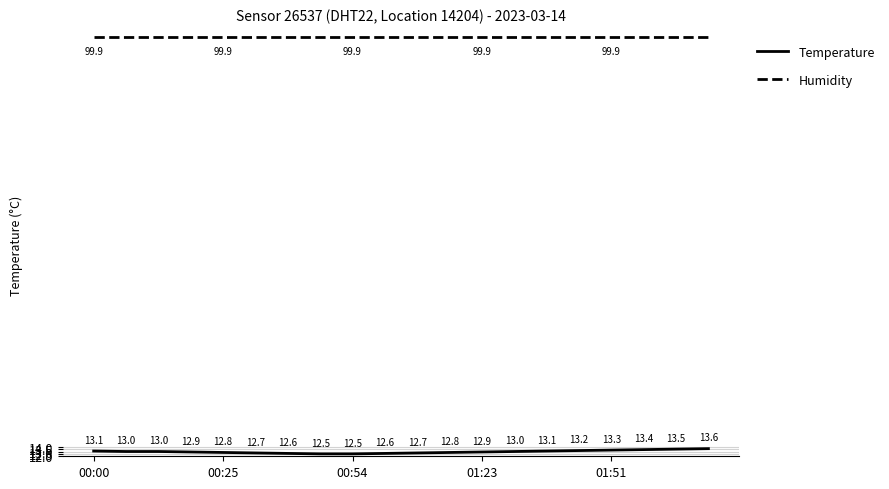

Reading left to right, list all the values displayed in this chart.

Temperature: 13.1	13.0	13.0	12.9	12.8	12.7	12.6	12.5	12.5	12.6	12.7	12.8	12.9	13.0	13.1	13.2	13.3	13.4	13.5	13.6
Humidity: 99.9	99.9	99.9	99.9	99.9	99.9	99.9	99.9	99.9	99.9	99.9	99.9	99.9	99.9	99.9	99.9	99.9	99.9	99.9	99.9